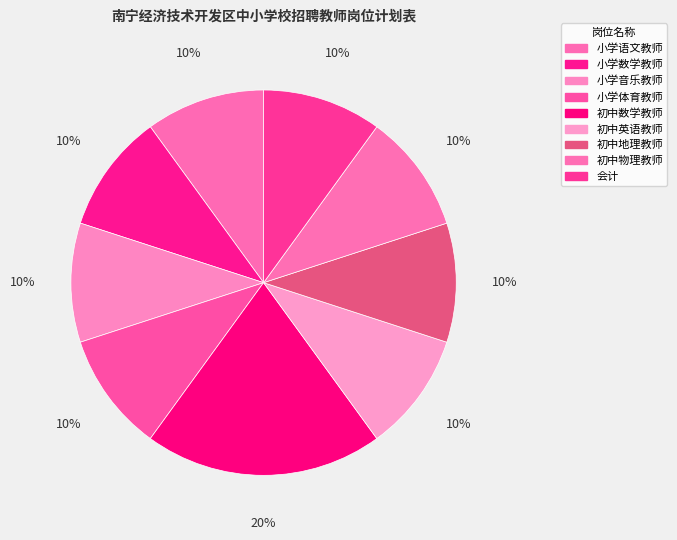

Does 会计 account for over 50% of the chart?

No